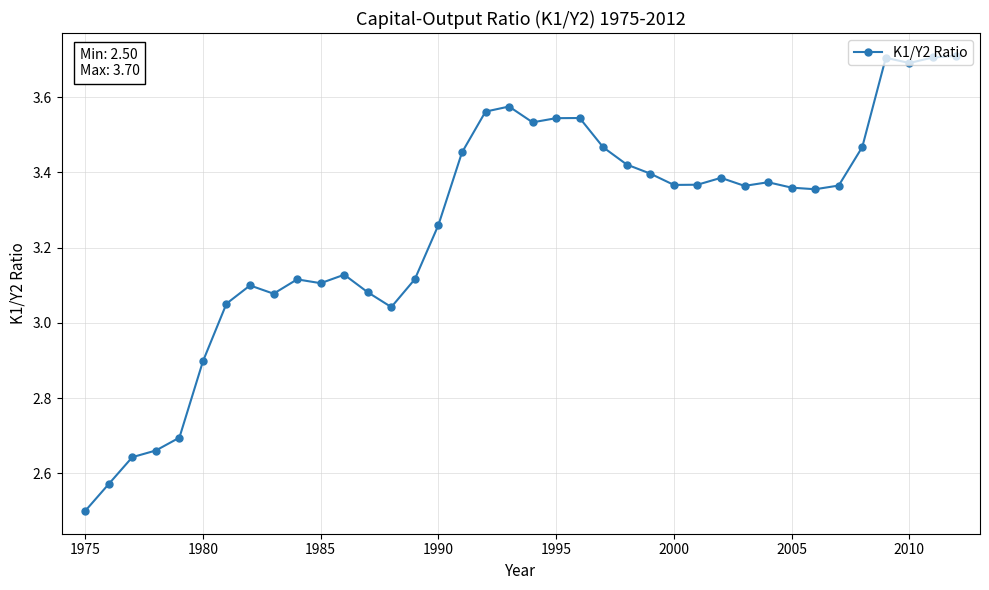

What is the difference between the second highest and second lowest values?

1.1